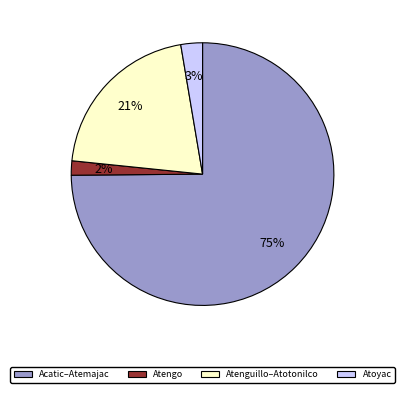

Is Atoyac the majority of the pie?

No